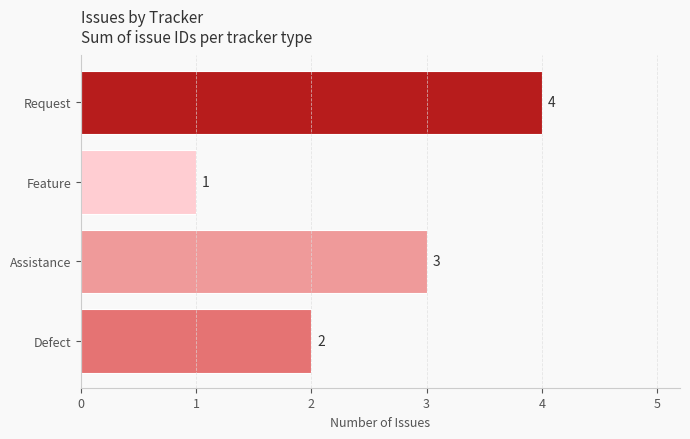

Is it true that the value at Feature is 1?

True